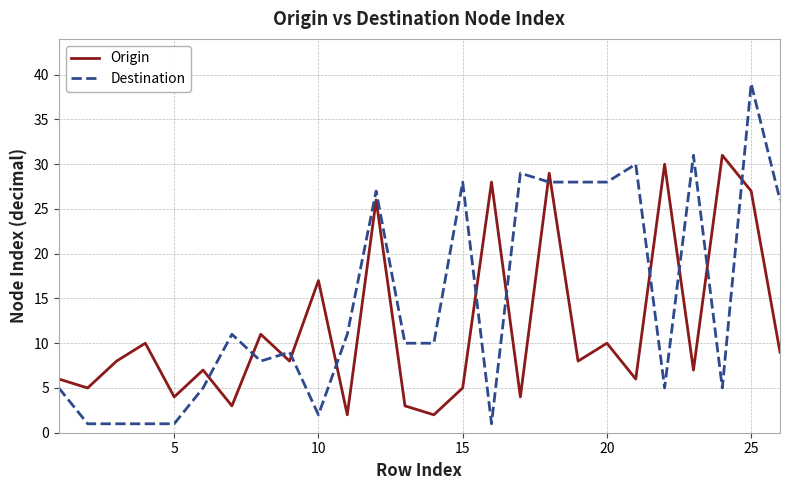

What is the difference between the maximum and minimum values in the Origin series?

29